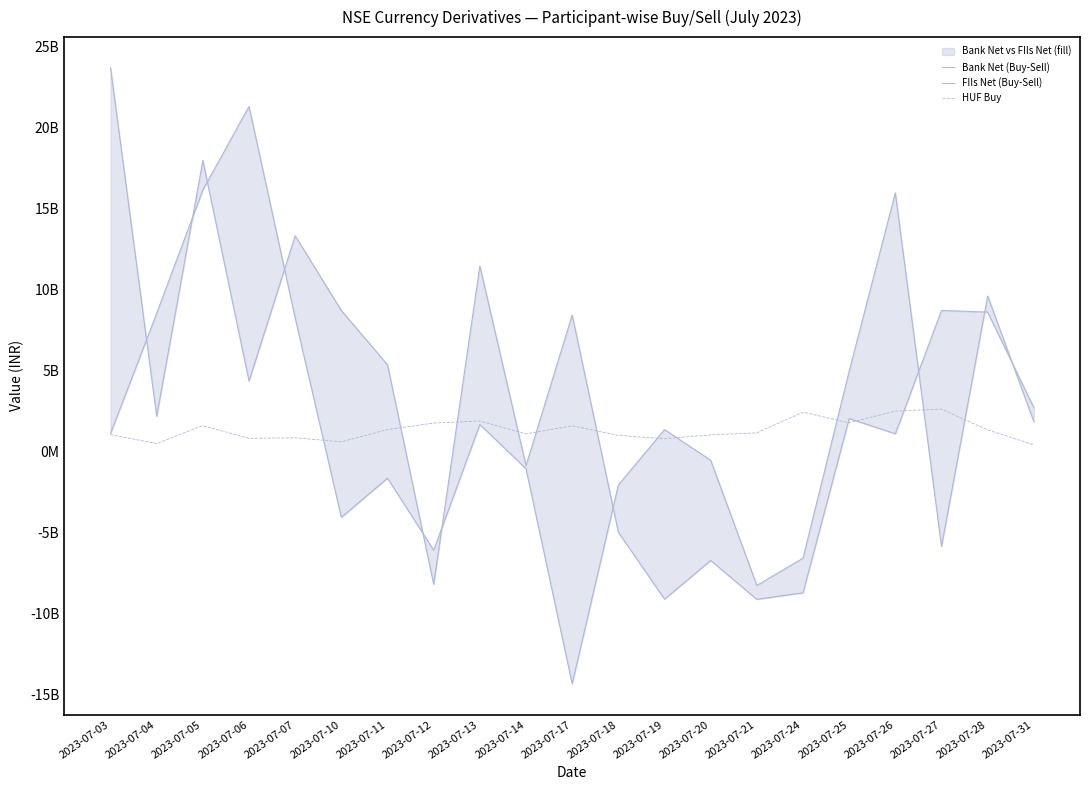

What is the value of the HUF Buy point at the 6th from the left?

612049664.0